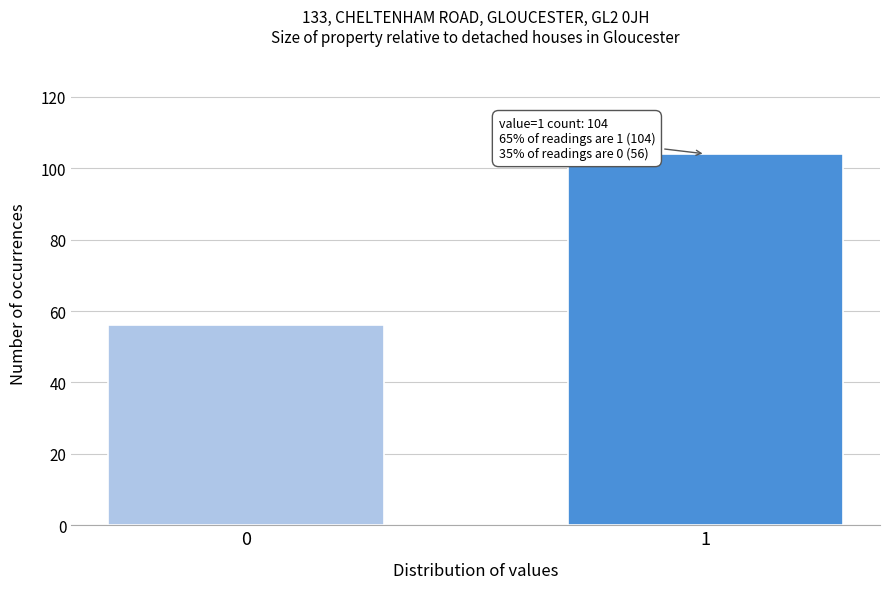

Reading left to right, transcribe all the data shown in this chart.

0=56	1=104